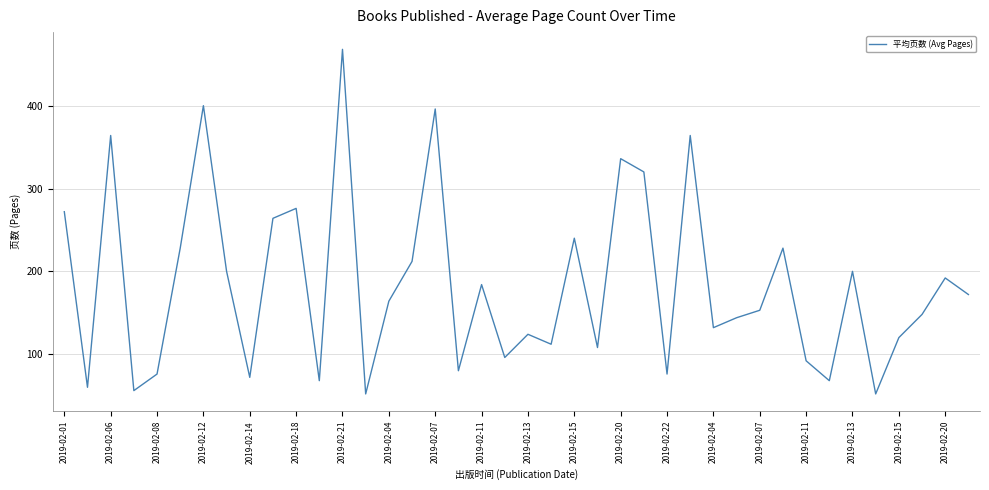

What is the greatest value displayed?

468